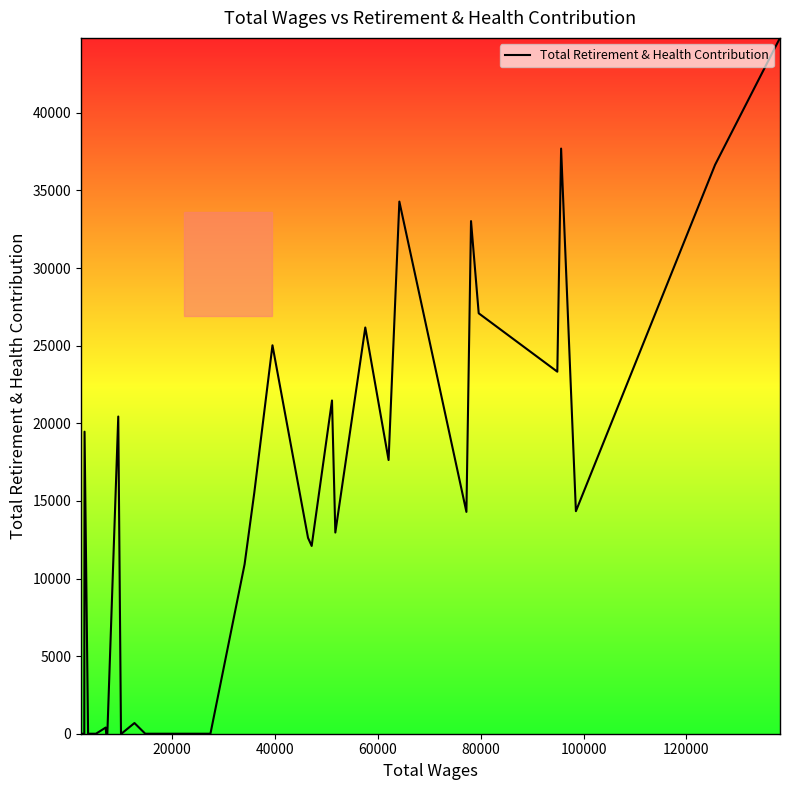

Count the number of categories in the chart.

37